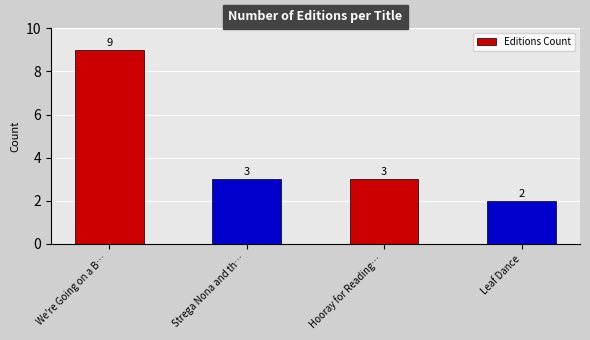

What is the average value?

4